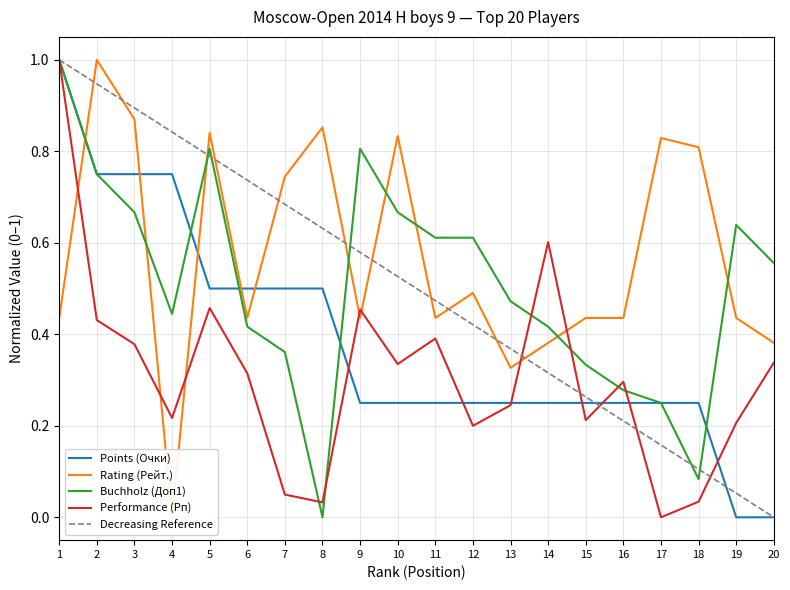

What is the sum of all Buchholz (Доп1) values?

10.2